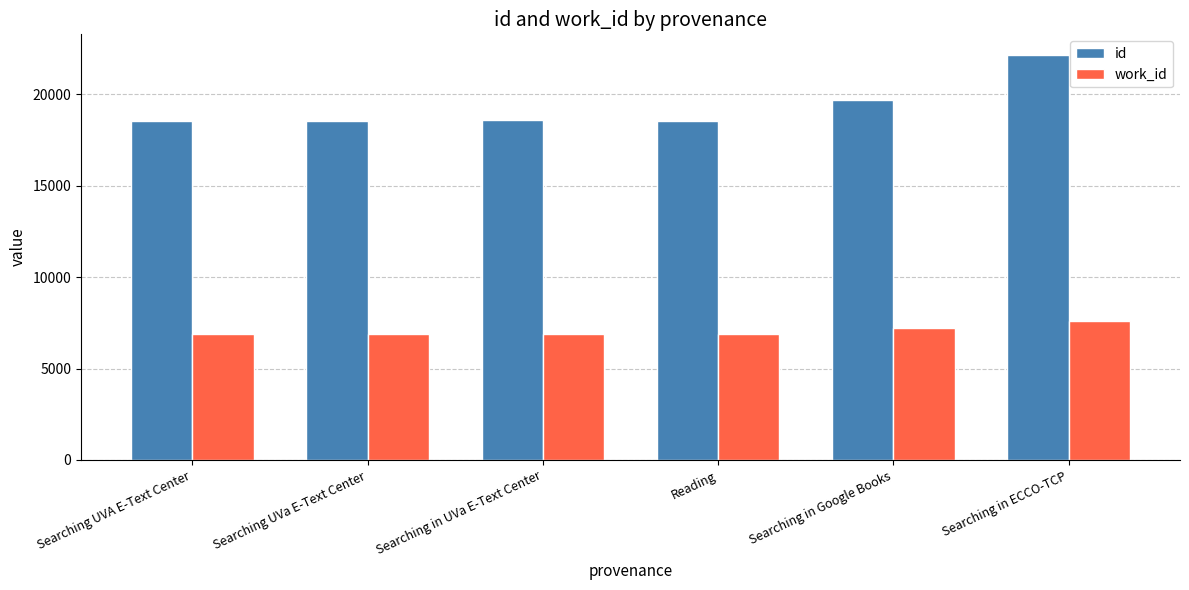

What is the minimum value for id?

18542.0